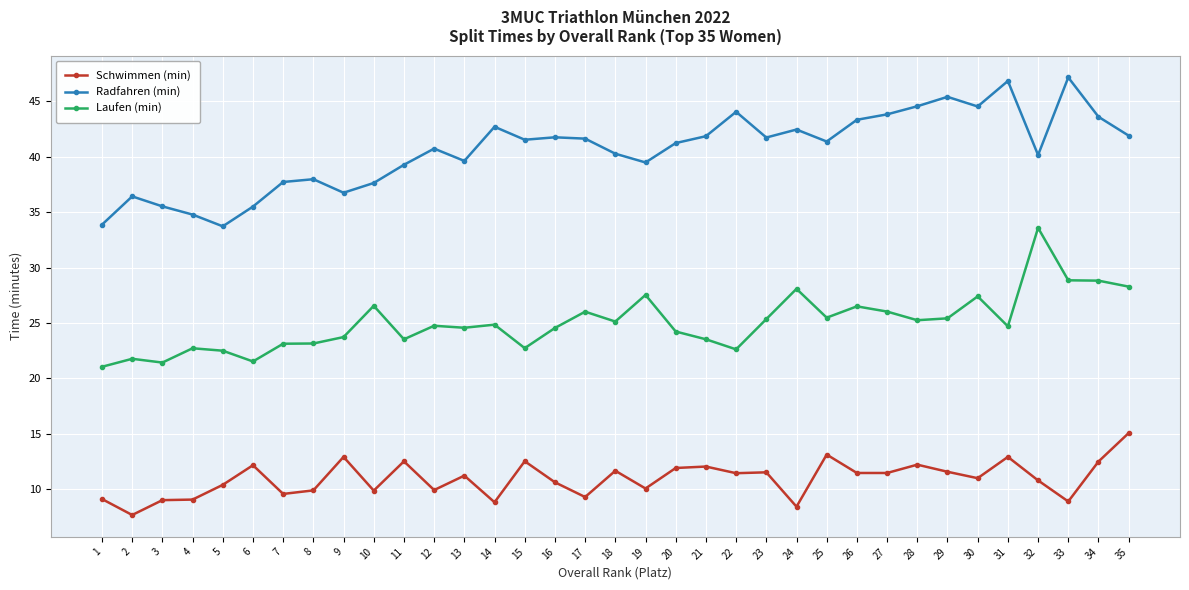

True or false: Radfahren (min) and Schwimmen (min) intersect in this chart.

False